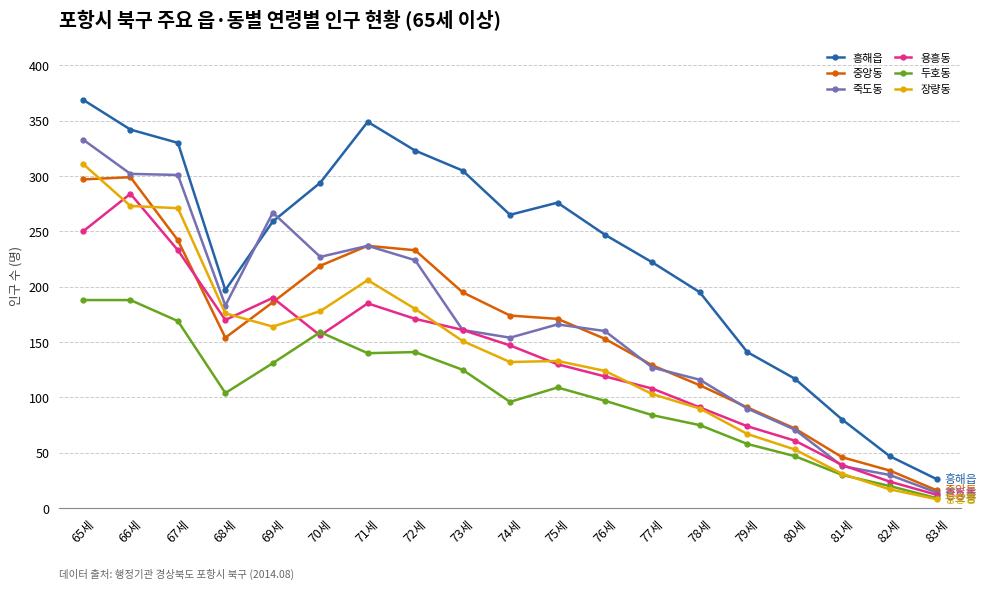

What is the difference between the 흥해읍 values at 82세 and 72세?

276